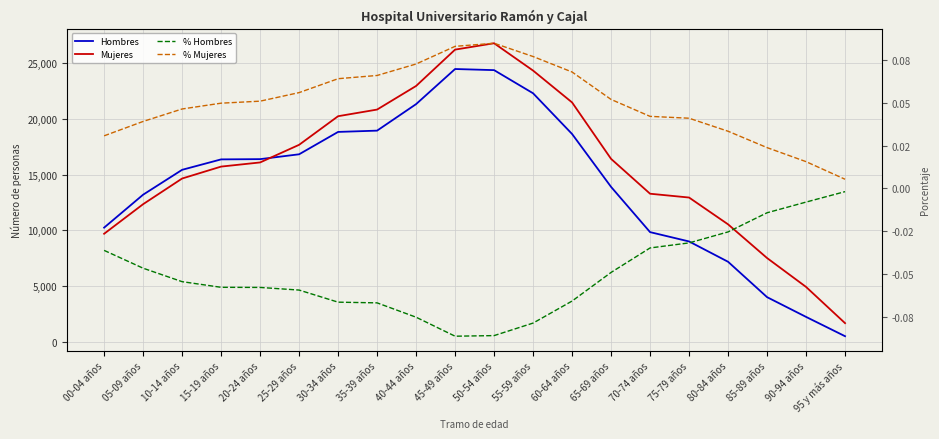

What is the sum of all Mujeres values?

316181.0